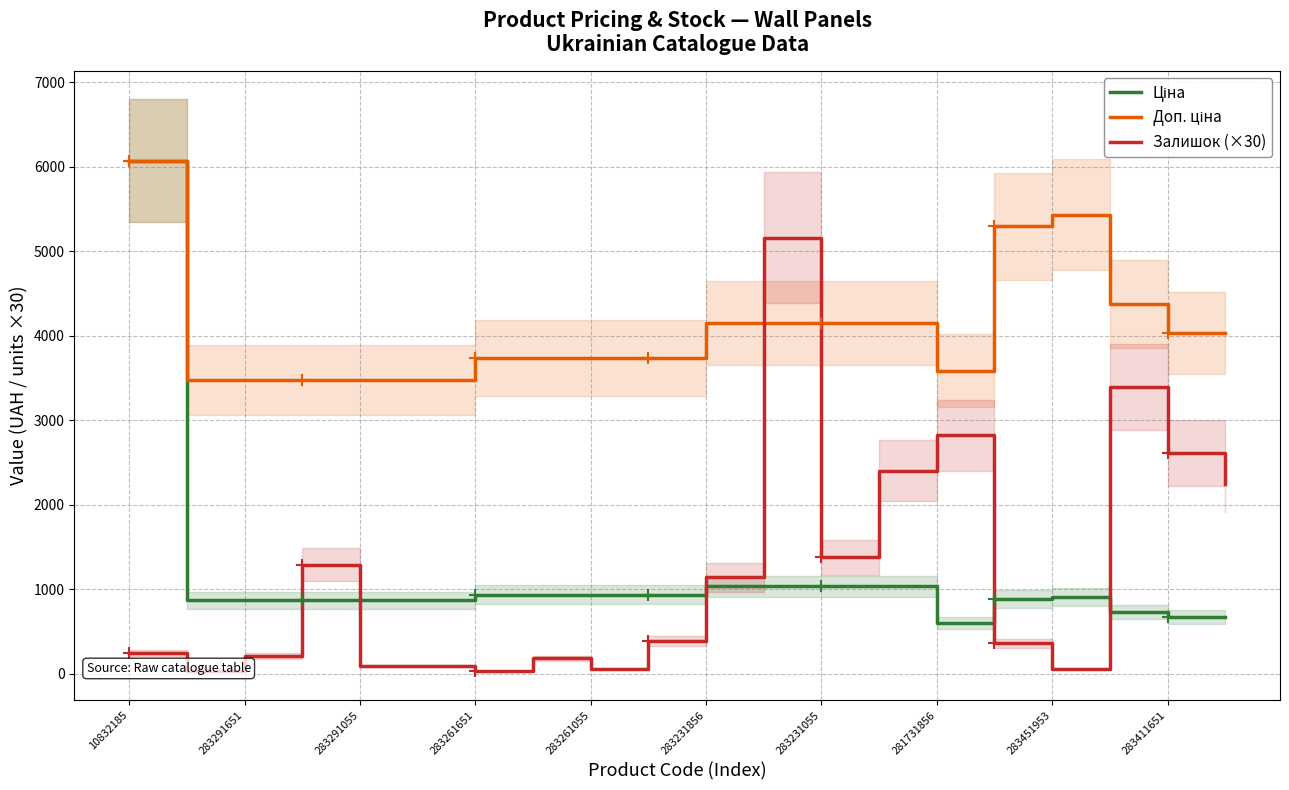

What is the maximum value for Залишок (×30)?

5160.0